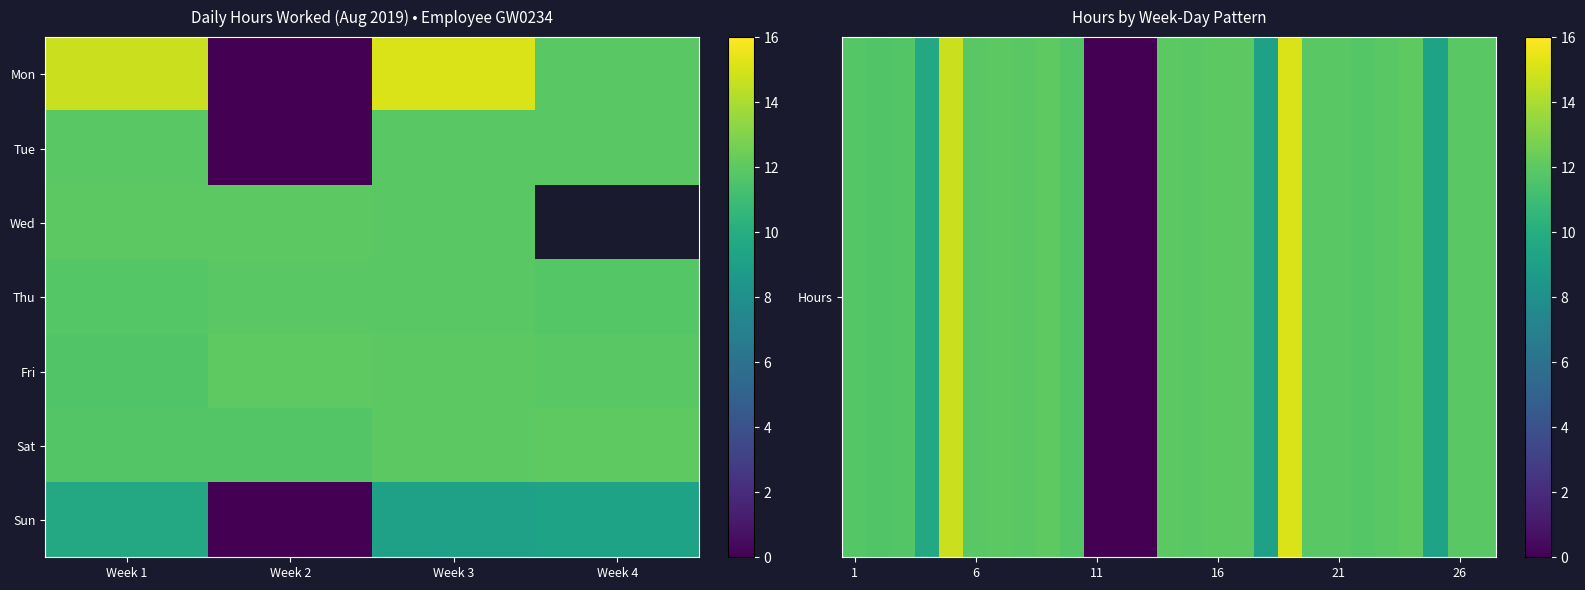

At which label is 4 closest to 4?

1